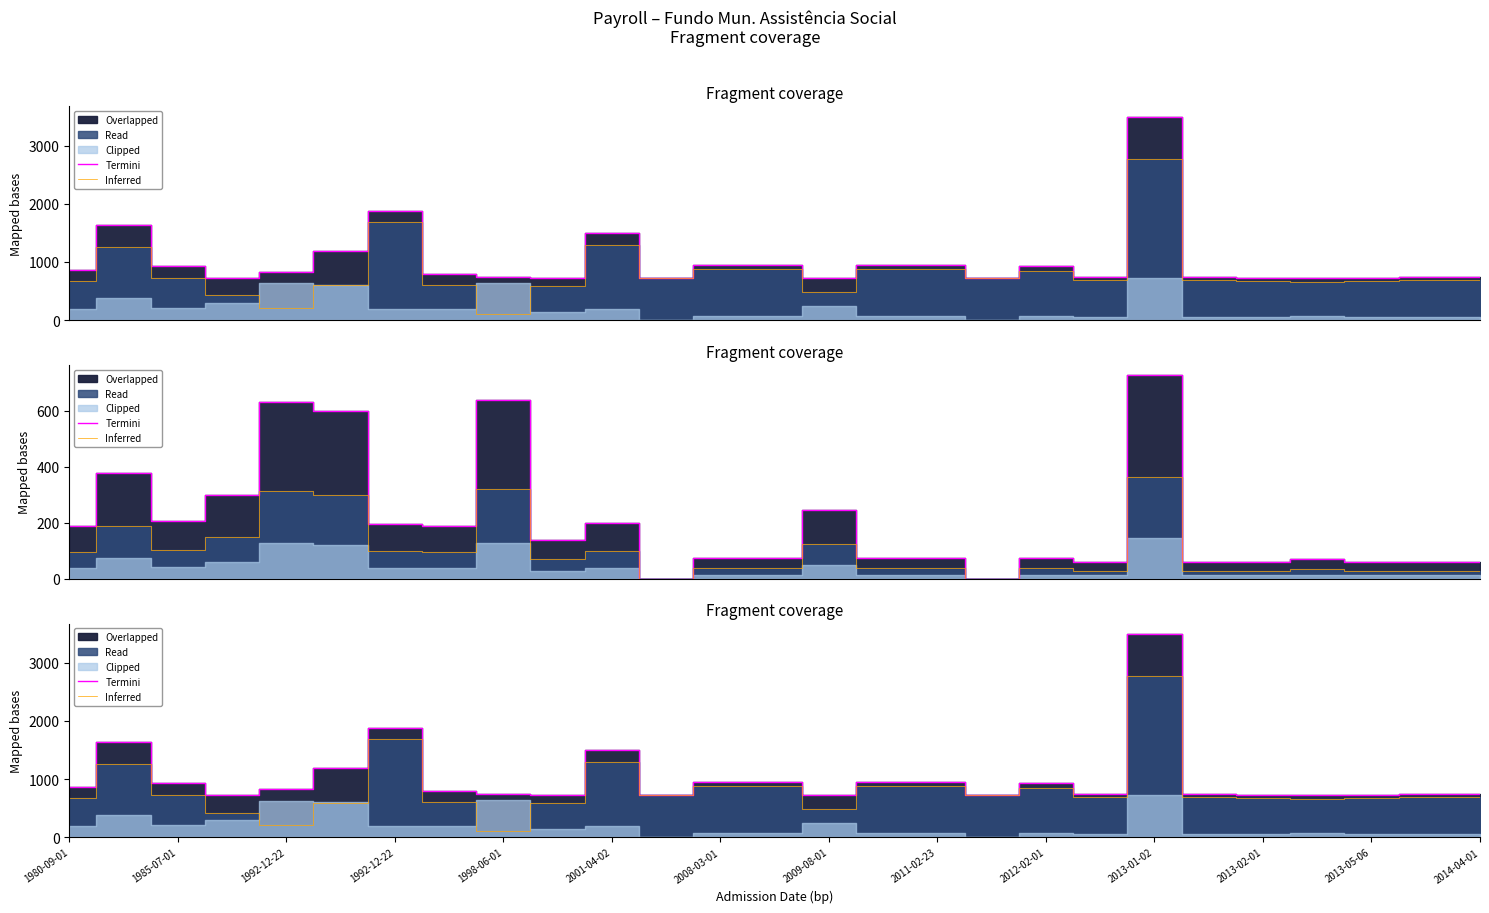

How many values in the Inferred series exceed 690?

16